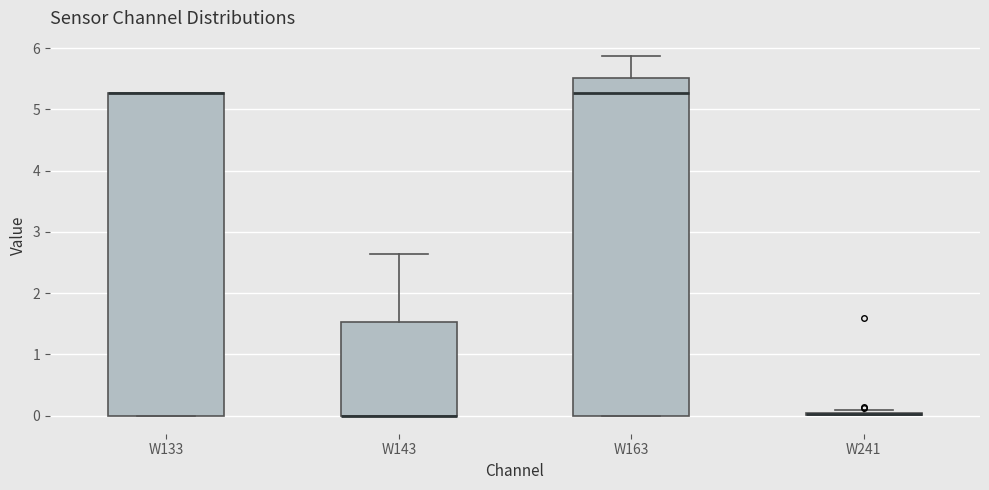

Reading left to right, transcribe this box plot: for each box, give where its median line is, the range the box spans, and where its two whiskers end, as read against the y-axis. The values are not printed on the chart, so give them approximately, as read against the axis.

W133: median 5.3 (drawn on the box's upper edge), box 0.0 to 5.3, whiskers 0.0 to 5.3
W143: median 0.0 (drawn on the box's lower edge), box 0.0 to 1.5, whiskers 0.0 to 2.6
W163: median 5.3, box 0.0 to 5.5, whiskers 0.0 to 5.9
W241: box collapsed to a line at 0.0, whiskers 0.0 to 0.1